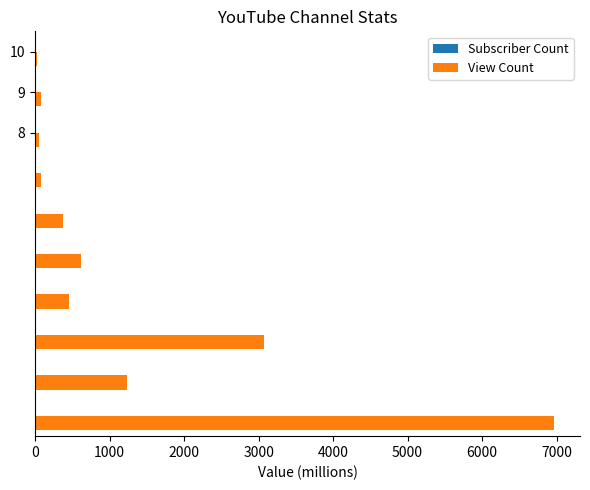

Which series has the largest total across all categories?

View Count